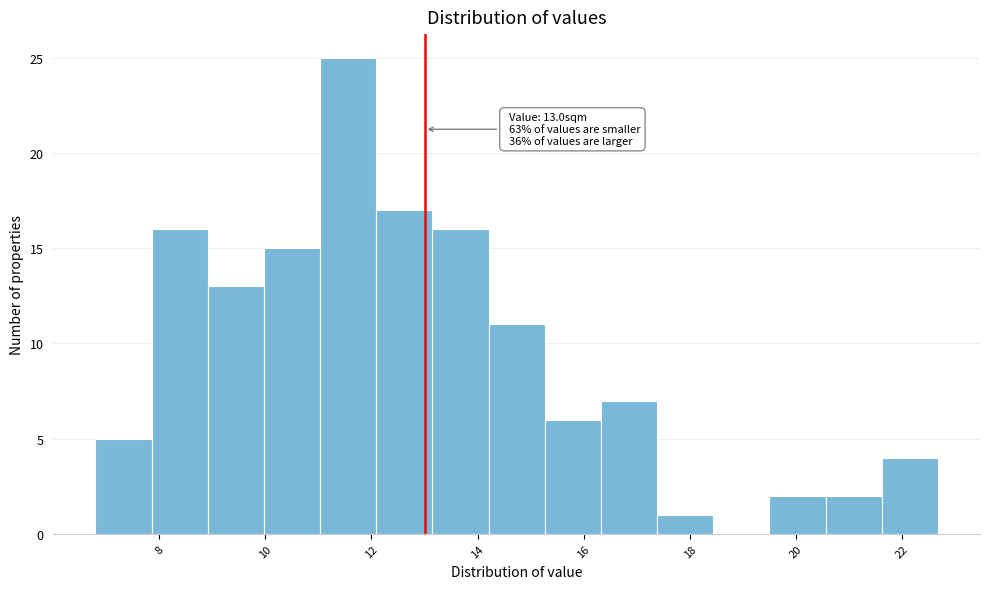

Which range on the x-axis has the tallest bar?

11.0 to 12.0